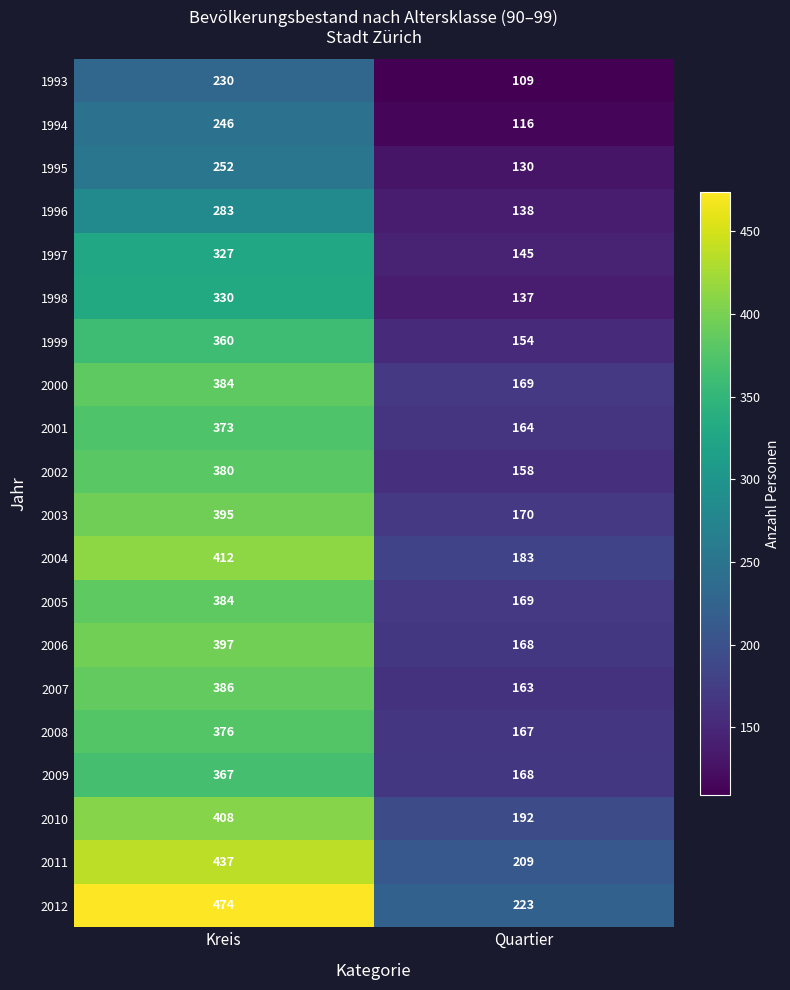

What is the sum of the 2000 values at Quartier and Kreis?

553